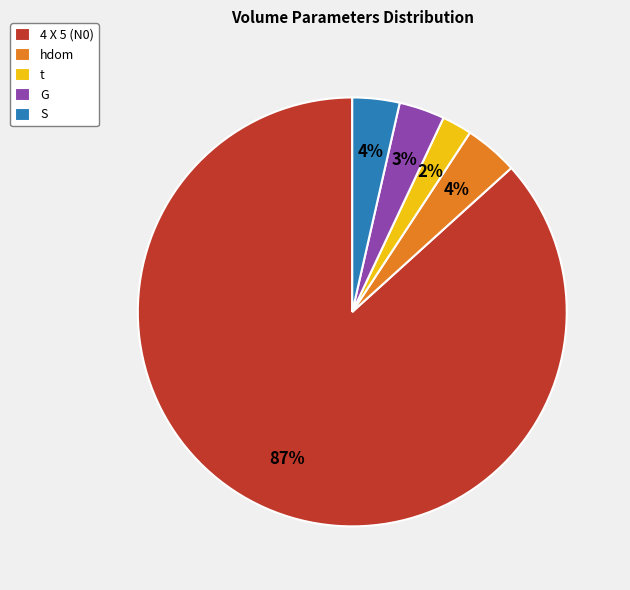

Count the number of slices in the pie.

5